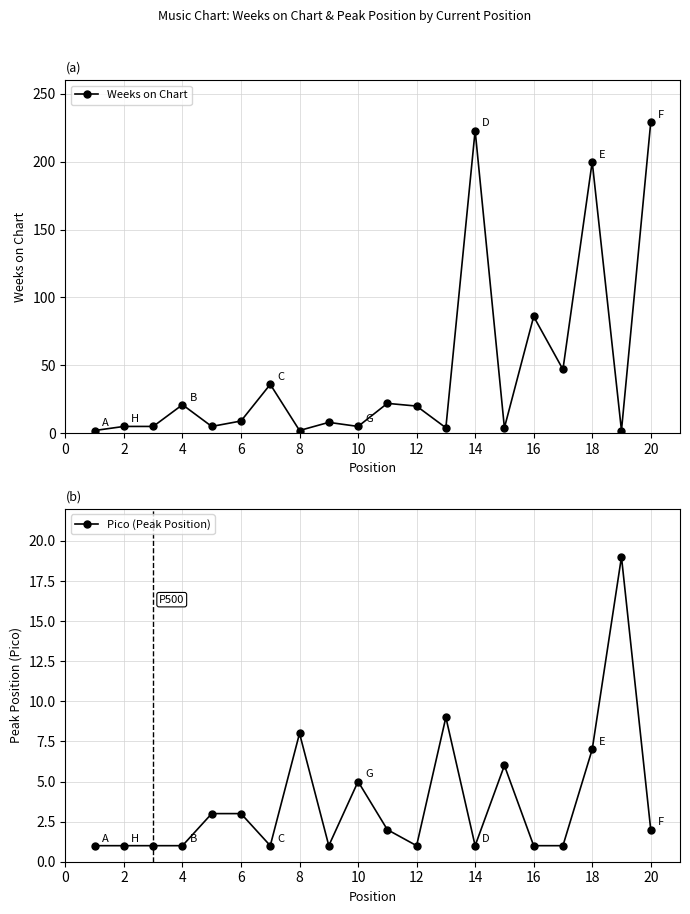

True or false: Weeks on Chart has more than 2 interior local peaks.

True